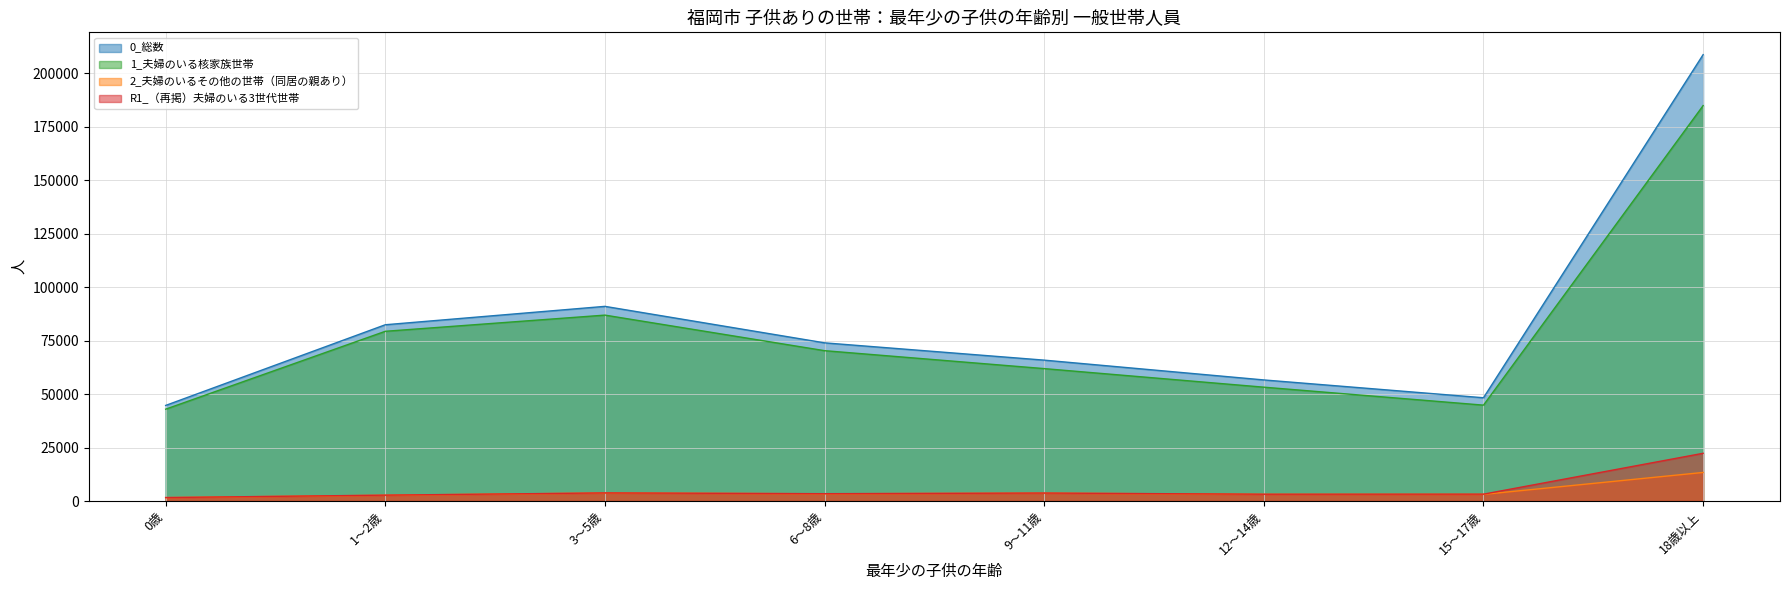

True or false: 2_夫婦のいるその他の世帯（同居の親あり） and 0_総数 intersect in this chart.

False